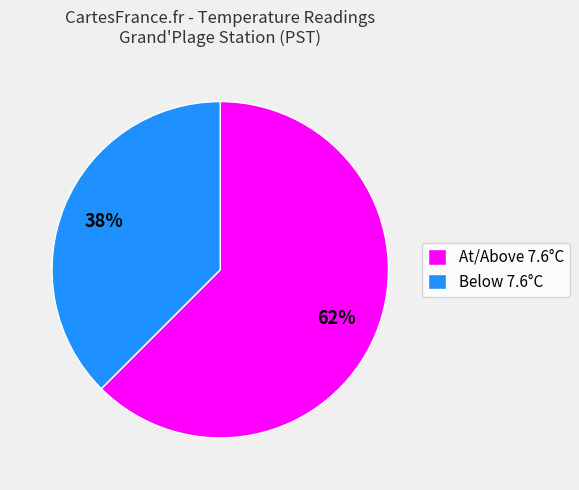

Which slice is the largest?

At/Above 7.6°C